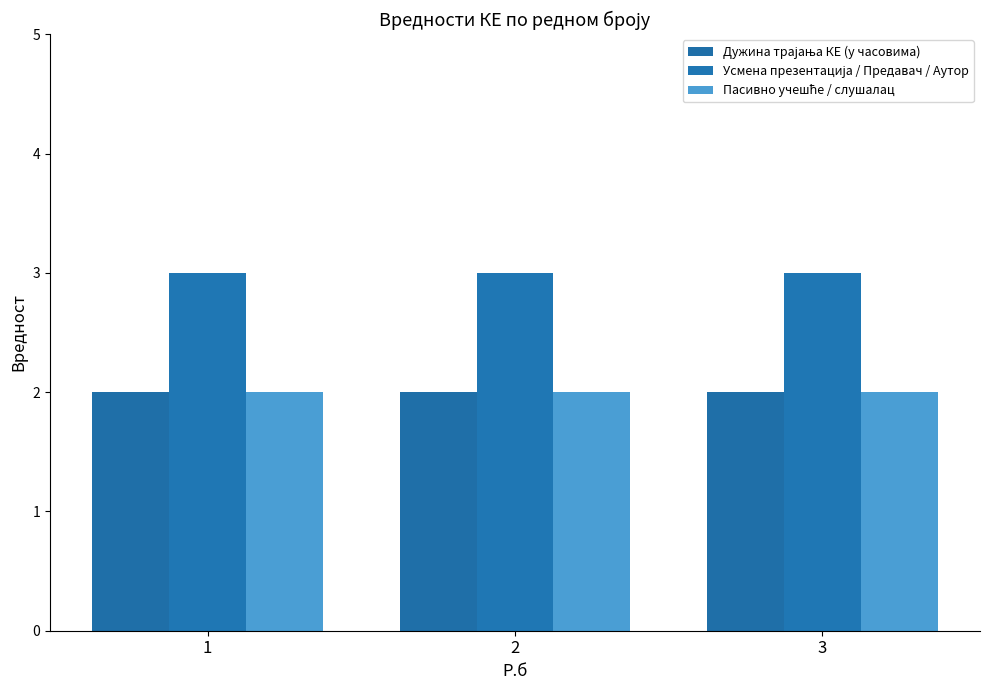

Reading left to right, list all the values displayed in this chart.

Дужина трајања КЕ (у часовима): 1=2	2=2	3=2
Усмена презентација / Предавач / Аутор: 1=3	2=3	3=3
Пасивно учешће / слушалац: 1=2	2=2	3=2